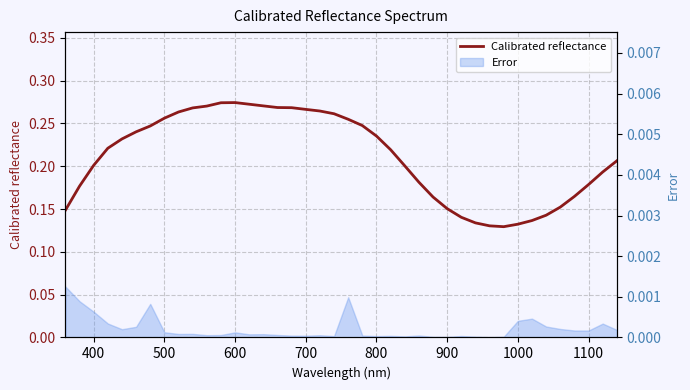

What is the minimum value shown in the chart?

0.1